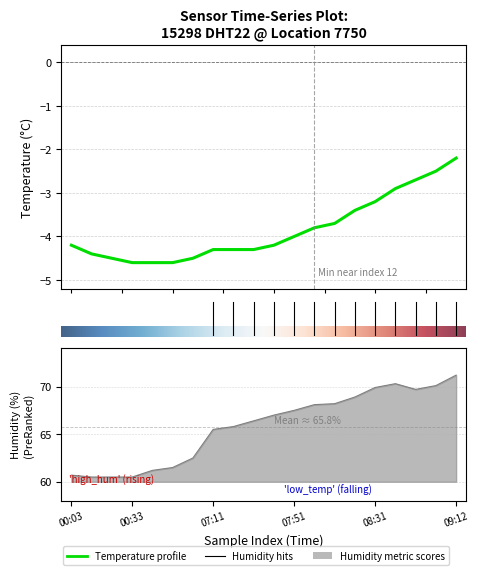

At how many categories does at least one series exceed 39?

20